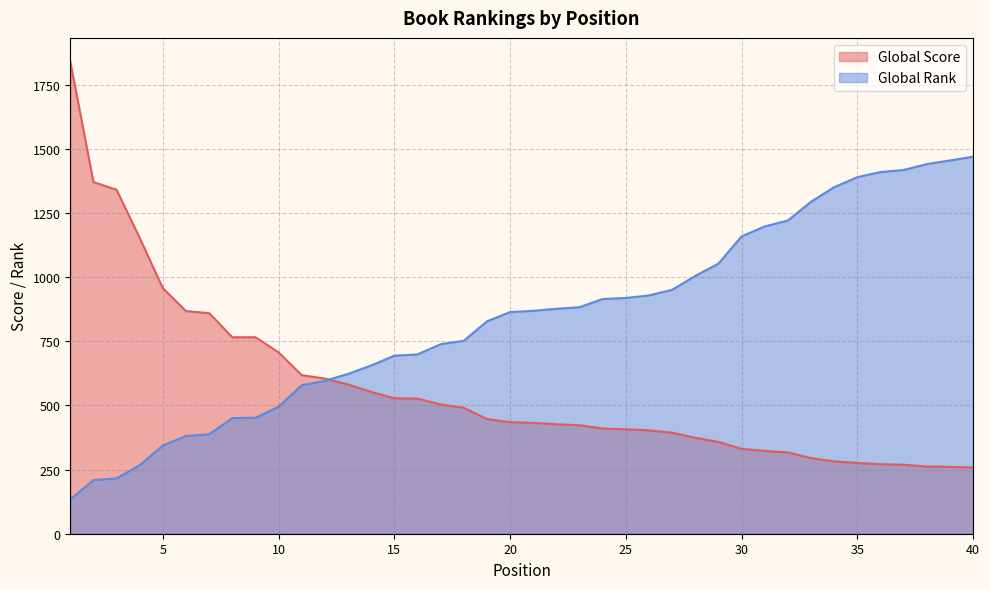

Reading left to right, transcribe all the data shown in this chart.

Global Score: 1=1841	2=1371	3=1341	4=1153	5=957	6=868	7=860	8=766	9=766	10=707	11=618	12=605	13=582	14=553	15=528	16=527	17=504	18=491	19=447	20=435	21=432	22=427	23=423	24=410	25=407	26=403	27=394	28=374	29=358	30=331	31=323	32=317	33=295	34=282	35=276	36=271	37=269	38=262	39=261	40=258
Global Rank: 1=134	2=209	3=216	4=267	5=344	6=381	7=388	8=451	9=452	10=495	11=579	12=596	13=623	14=656	15=694	16=699	17=739	18=752	19=828	20=864	21=869	22=877	23=883	24=915	25=919	26=929	27=951	28=1005	29=1053	30=1159	31=1198	32=1221	33=1294	34=1351	35=1390	36=1410	37=1418	38=1441	39=1455	40=1470